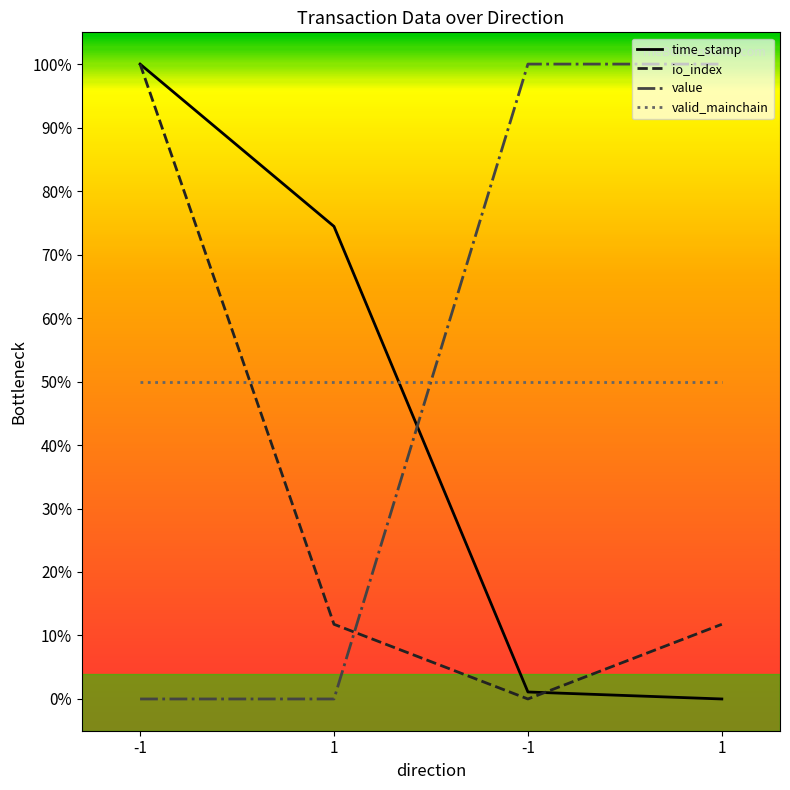

True or false: time_stamp has a value of 1.1 at 1.

False